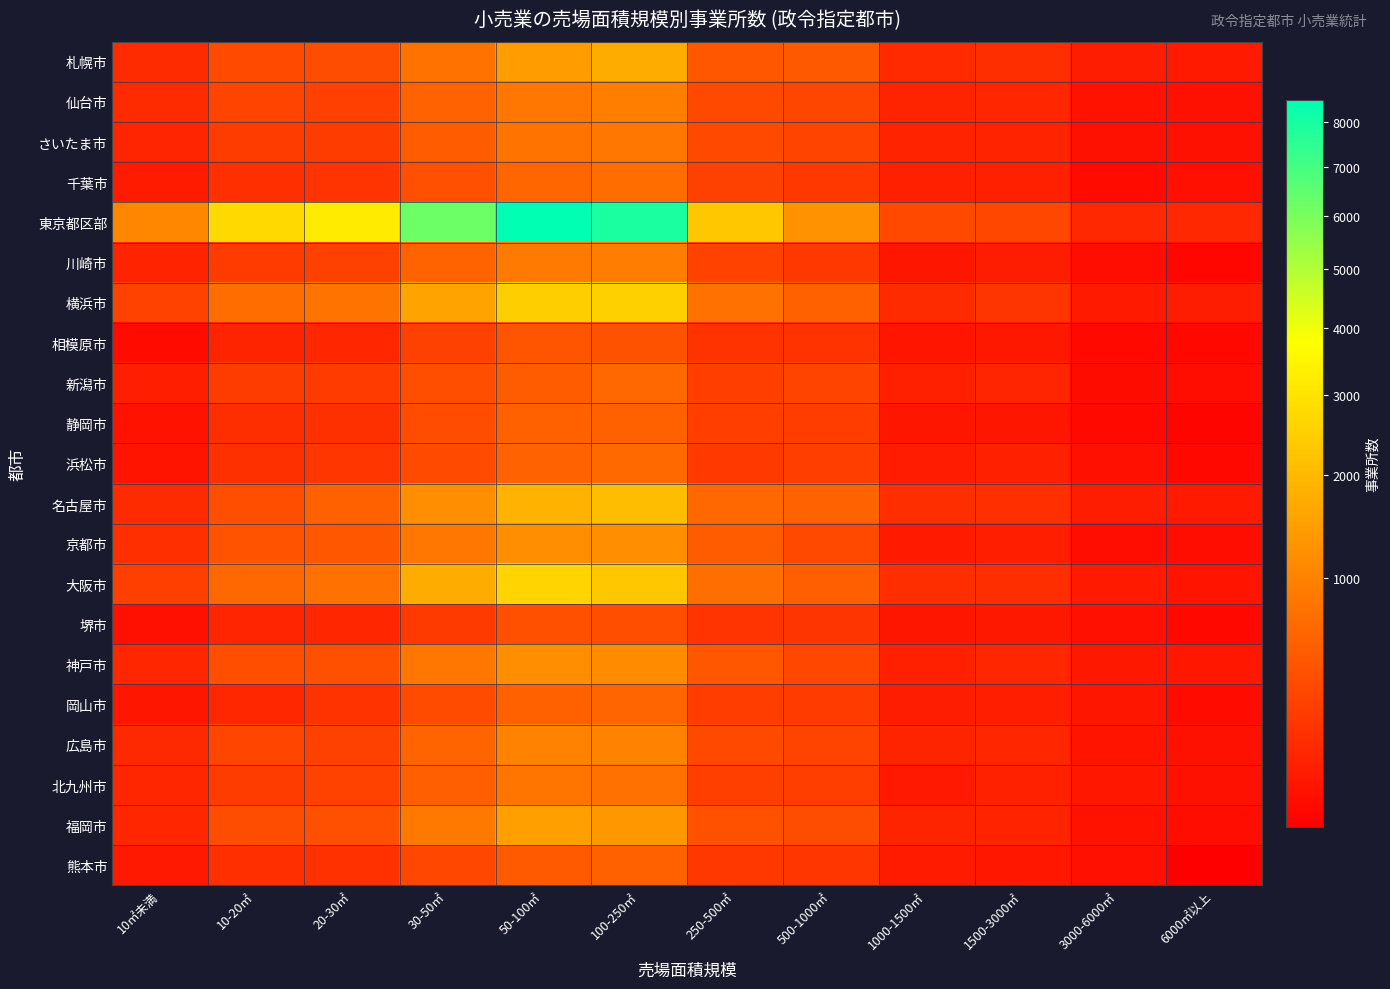

At 6000㎡以上, list the series in order from smallest to largest.

熊本市, 静岡市, 川崎市, 相模原市, 浜松市, 堺市, 岡山市, 新潟市, 京都市, 福岡市, 千葉市, 広島市, 北九州市, 仙台市, さいたま市, 大阪市, 神戸市, 名古屋市, 札幌市, 横浜市, 東京都区部